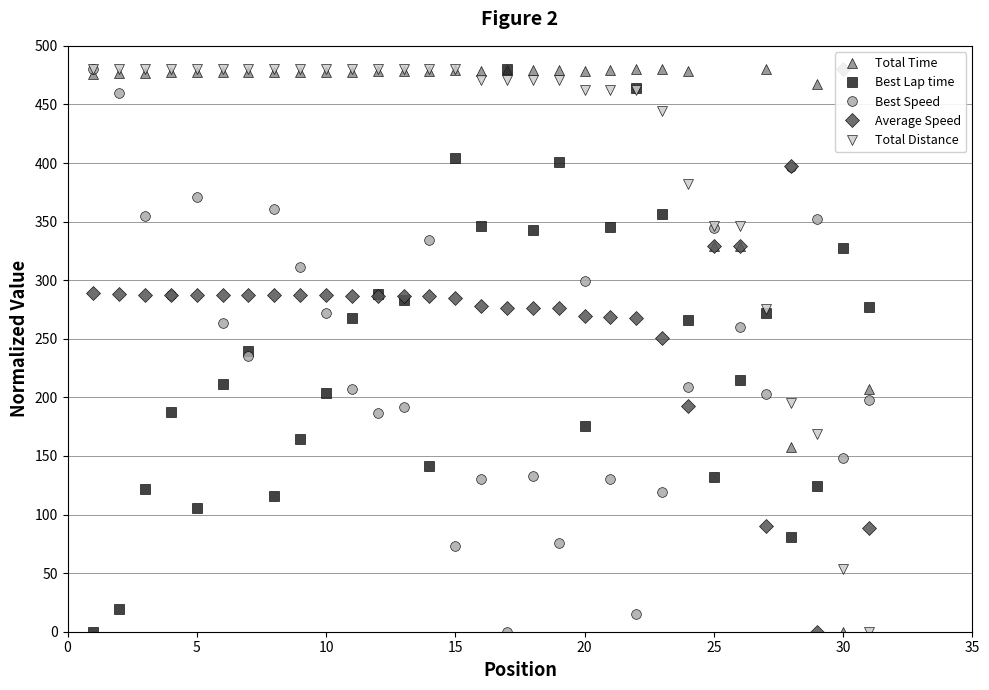

What is the value of the Best Speed point at the 27th from the left?

202.8